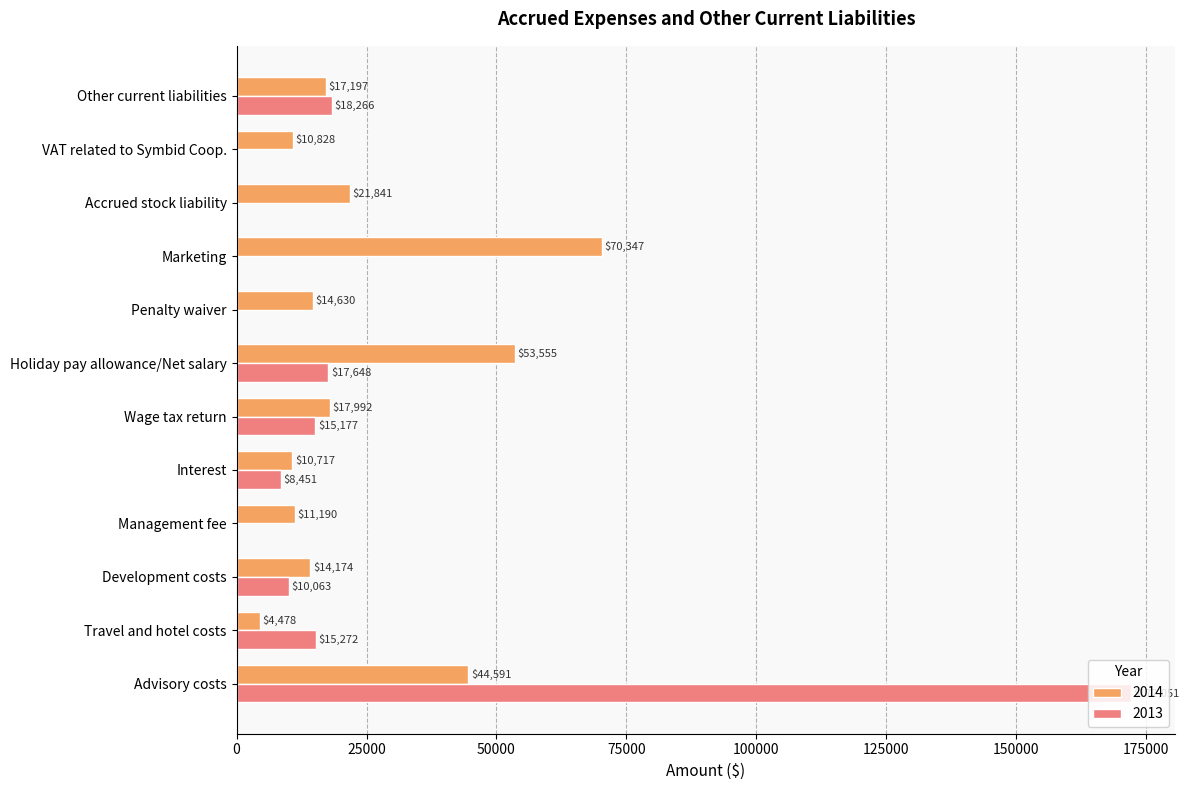

What is the greatest value displayed?

172051